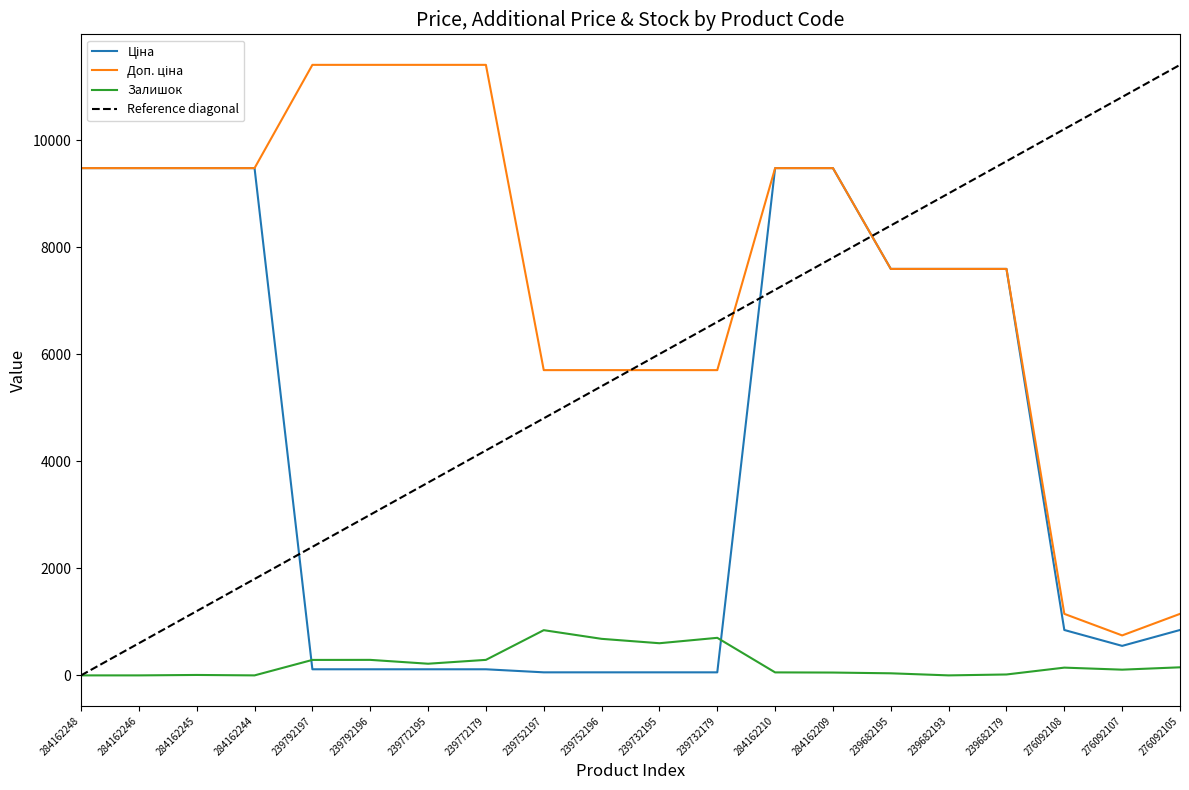

True or false: Залишок has a value of 107.0 at 276092107.

True